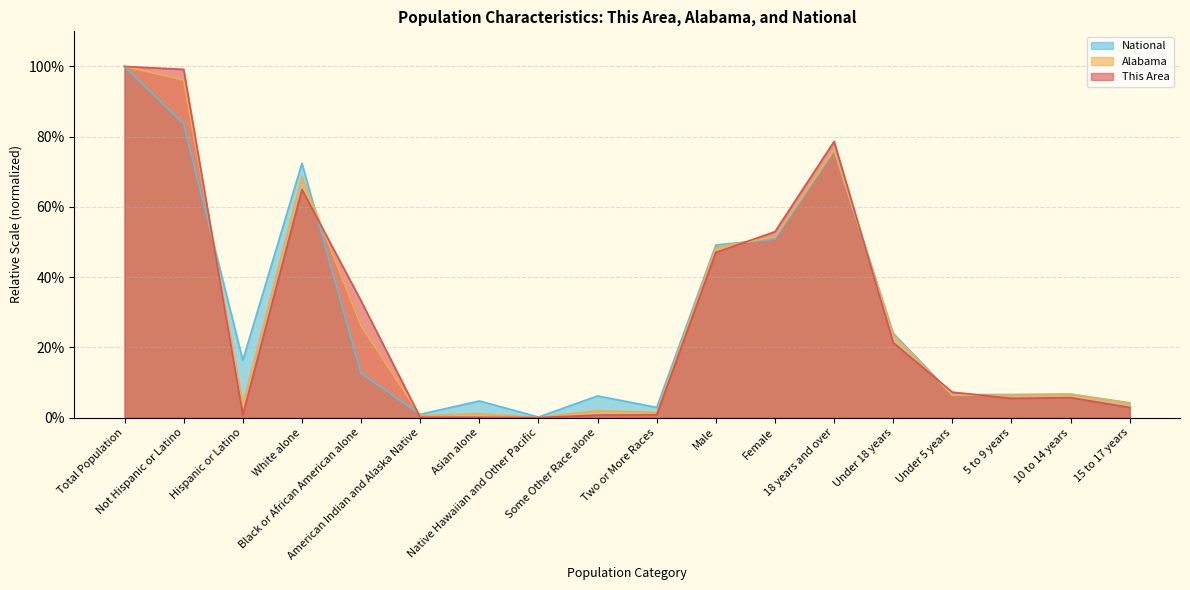

Which series has the largest range (max minus min)?

This Area